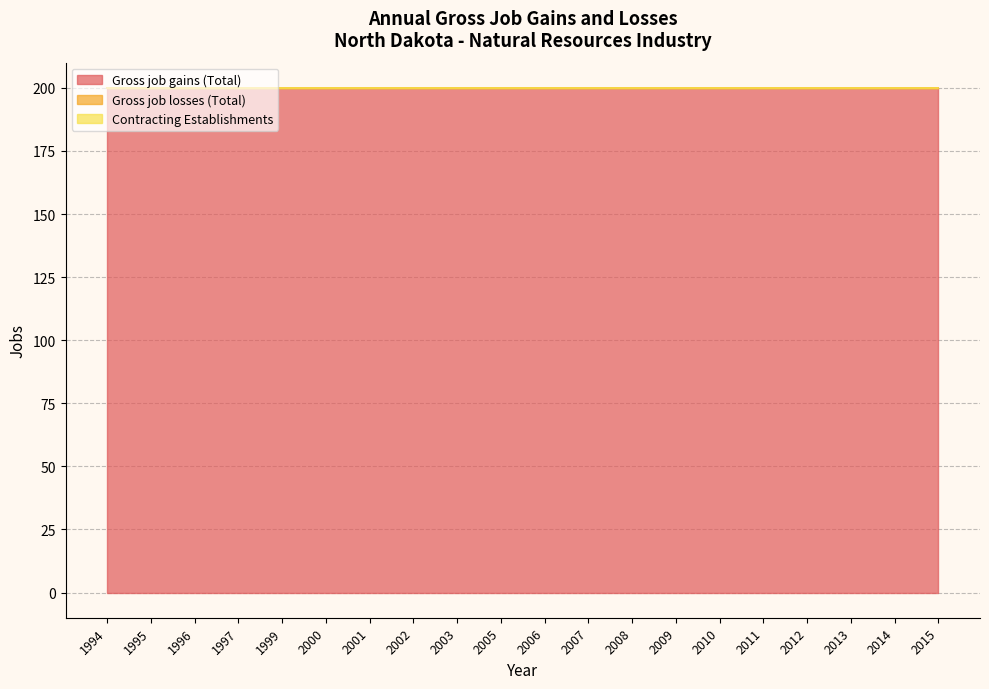

Reading right to left, transcribe all the data shown in this chart.

Gross job gains (Total): 2015=200	2014=200	2013=200	2012=200	2011=200	2010=200	2009=200	2008=200	2007=200	2006=200	2005=200	2003=200	2002=200	2001=200	2000=200	1999=200	1997=200	1996=200	1995=200	1994=200
Gross job losses (Total): 2015=0	2014=0	2013=0	2012=0	2011=0	2010=0	2009=0	2008=0	2007=0	2006=0	2005=0	2003=0	2002=0	2001=0	2000=0	1999=0	1997=0	1996=0	1995=0	1994=0
Contracting Establishments: 2015=0	2014=0	2013=0	2012=0	2011=0	2010=0	2009=0	2008=0	2007=0	2006=0	2005=0	2003=0	2002=0	2001=0	2000=0	1999=0	1997=0	1996=0	1995=0	1994=0